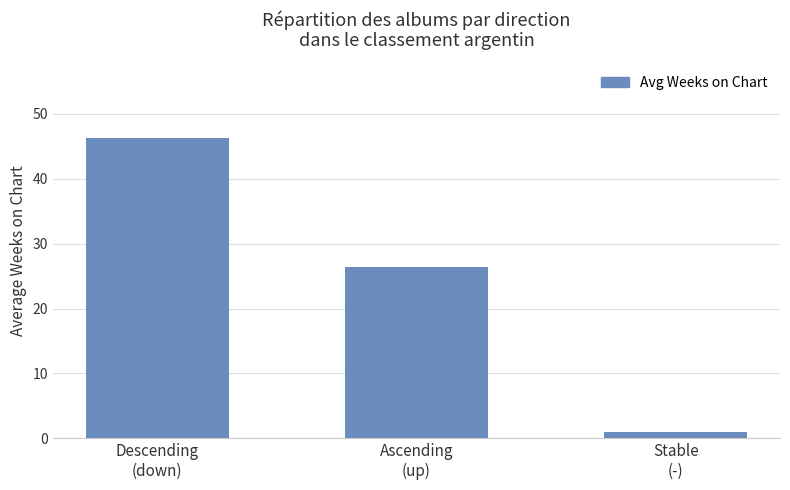

List the labels in order of value, smallest first.

Stable
(-), Ascending
(up), Descending
(down)